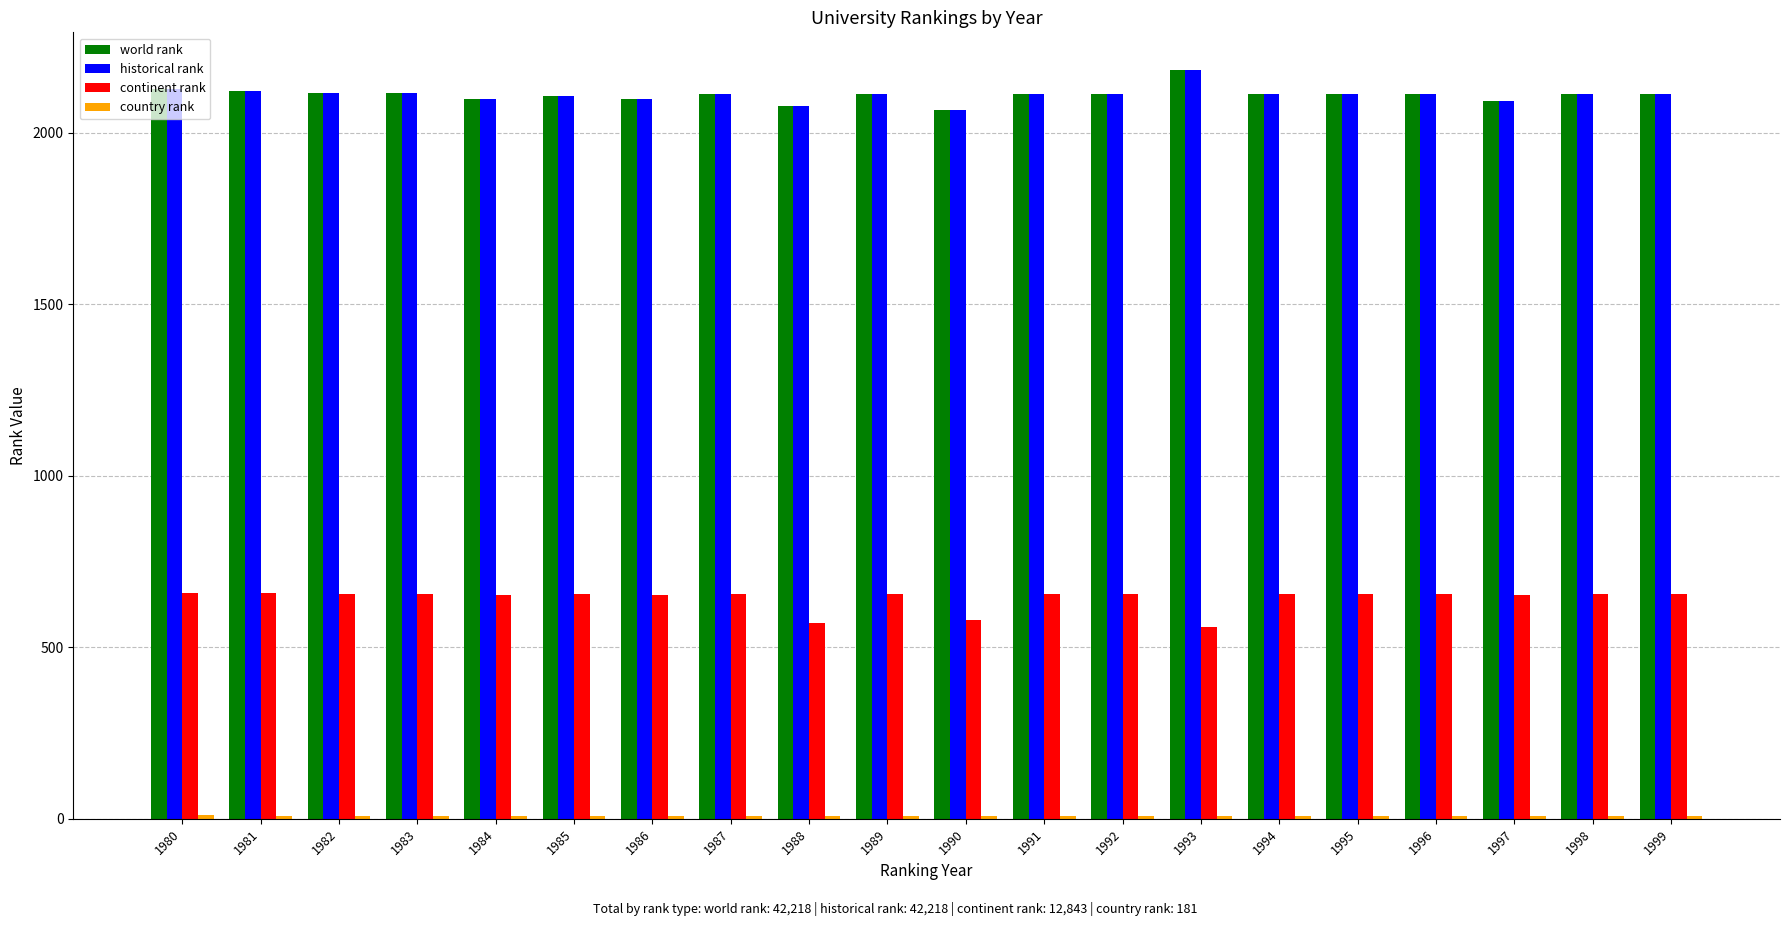

How many bars are there in total?

80